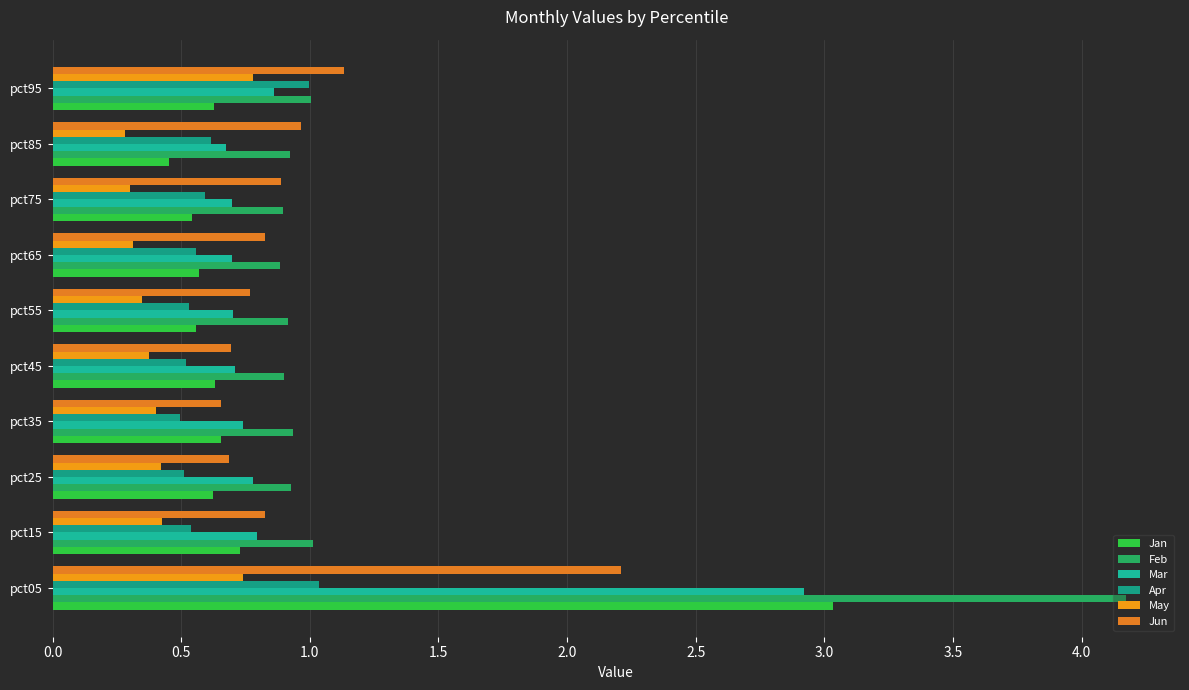

What is the difference between the maximum and minimum values in the Mar series?

2.2